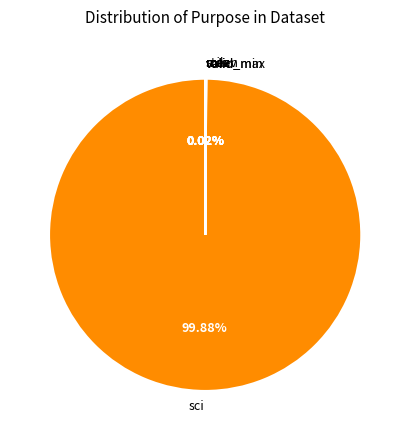

Which slice is the largest?

sci